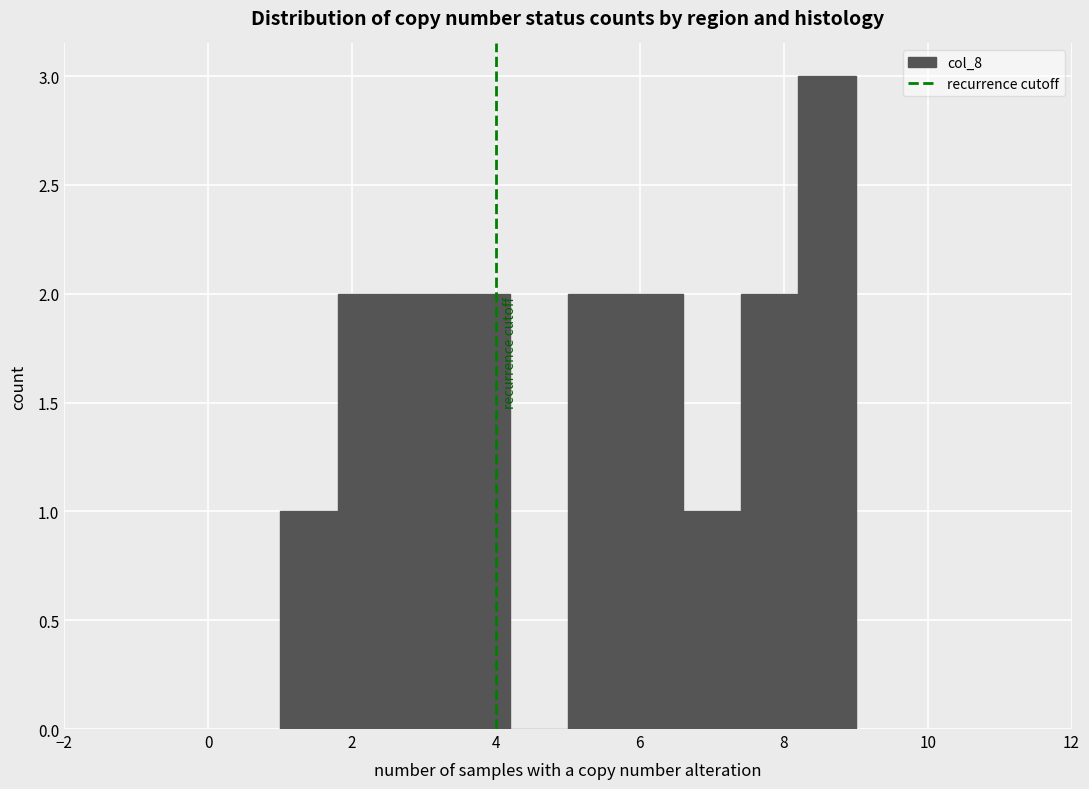

Reading left to right, list every bar in this chart as the range it spans on the x-axis followed by its height. The values are not printed on the chart, so give them approximately, as read against the axis.

1.0 to 1.8: 1
1.8 to 2.6: 2
2.6 to 3.4: 2
3.4 to 4.2: 2
4.2 to 5.0: 0
5.0 to 5.8: 2
5.8 to 6.6: 2
6.6 to 7.4: 1
7.4 to 8.2: 2
8.2 to 9.0: 3